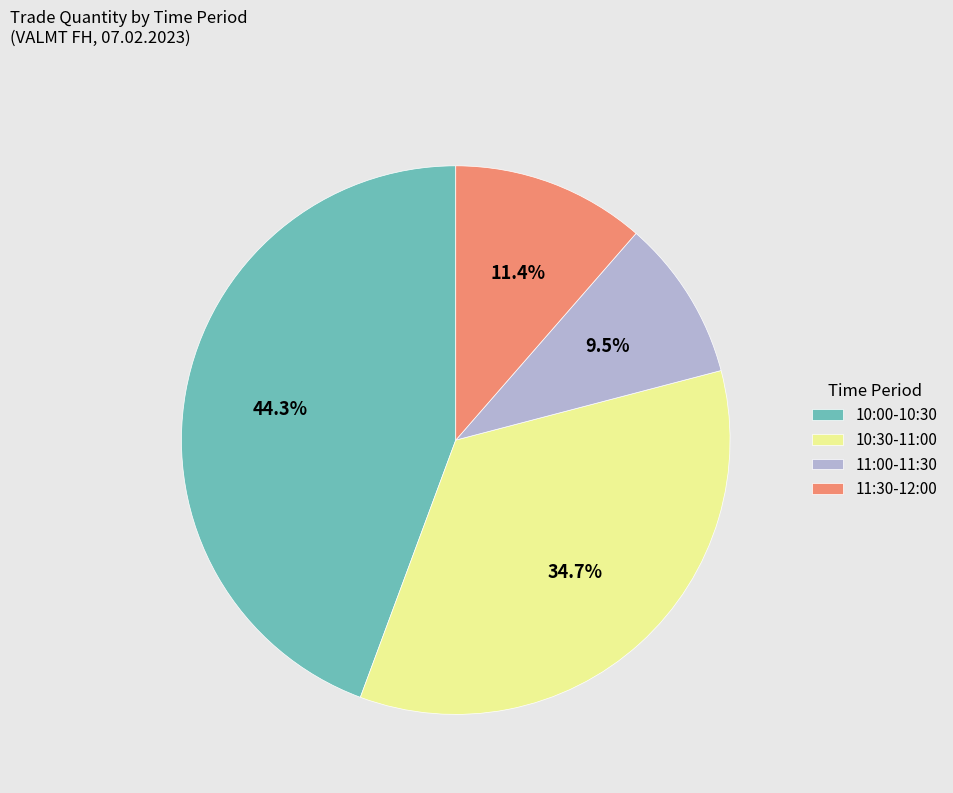

Do 11:00-11:30 and 11:30-12:00 together represent more than half of the pie?

No